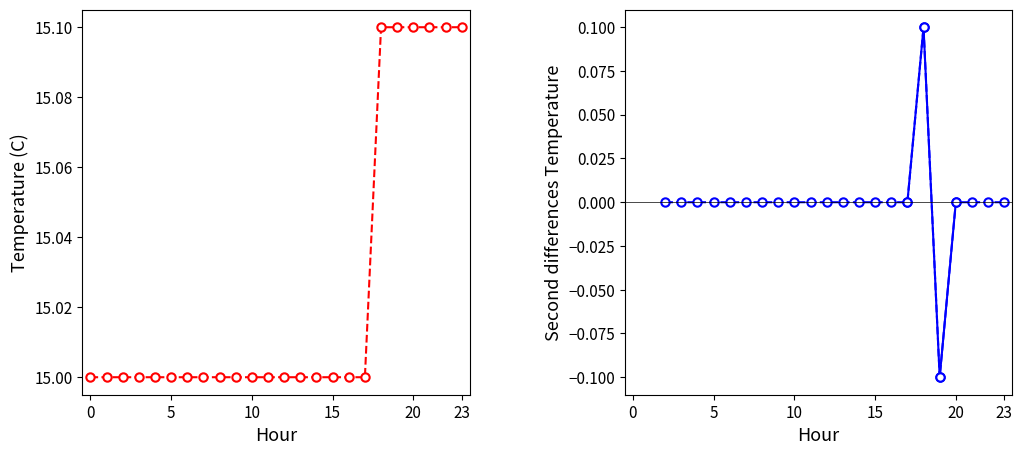

What is the maximum value shown in the chart?

15.1